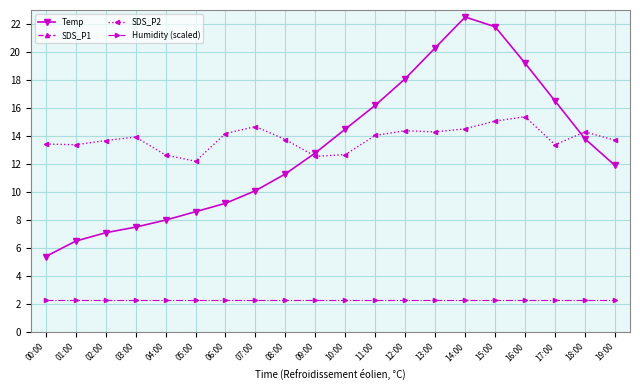

What is the minimum value for Humidity (scaled)?

2.3